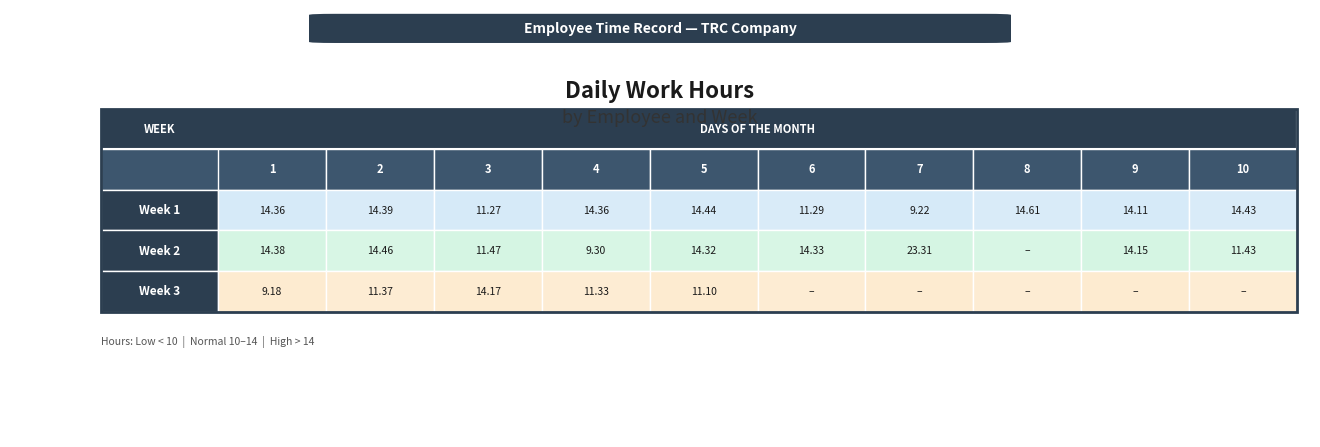

Reading left to right, what are all the values shown in this chart?

1: 14.4	14.4	11.3	14.4	14.4	11.3	9.2	14.6	14.1	14.4
2: 14.4	14.5	11.5	9.3	14.3	14.3	23.3	0.0	14.2	11.4
3: 9.2	11.4	14.2	11.3	11.1	0.0	0.0	0.0	0.0	0.0